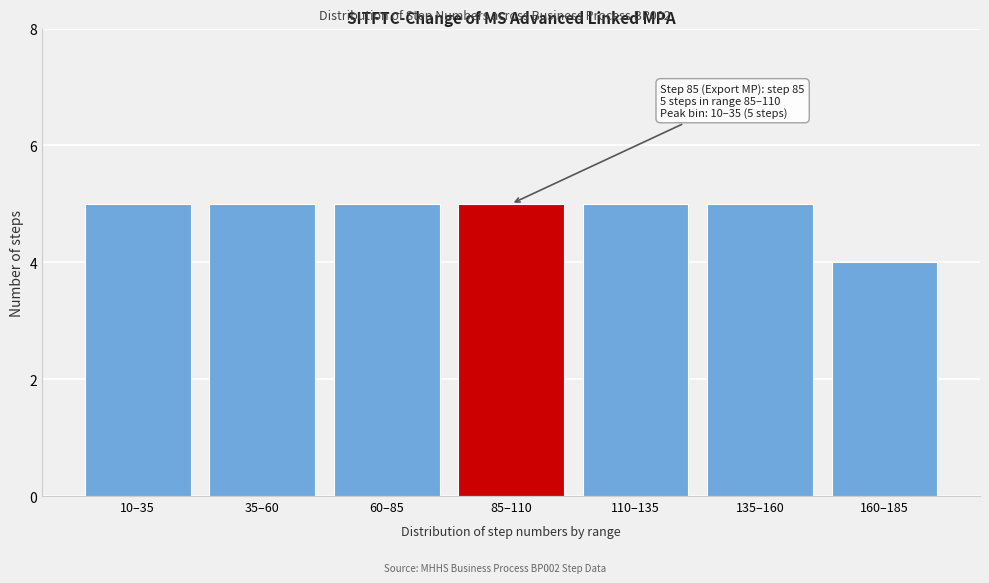

Reading left to right, what are all the values shown in this chart?

10–35=5	35–60=5	60–85=5	85–110=5	110–135=5	135–160=5	160–185=4